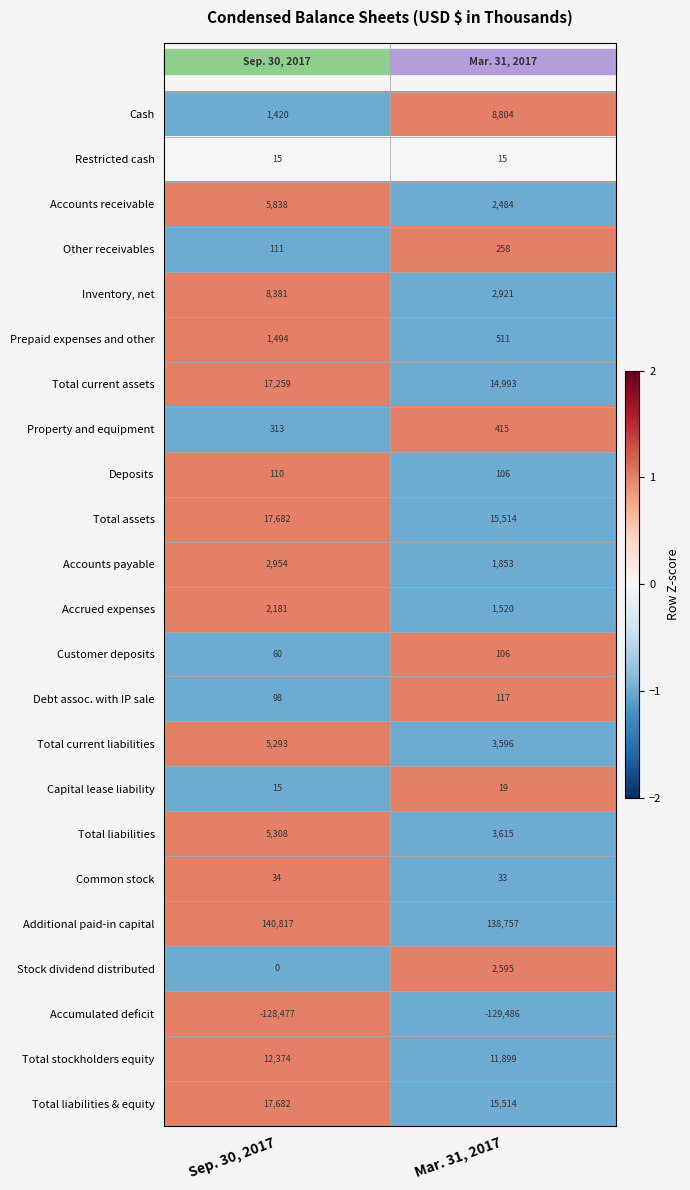

What is the smallest value displayed?

-129486